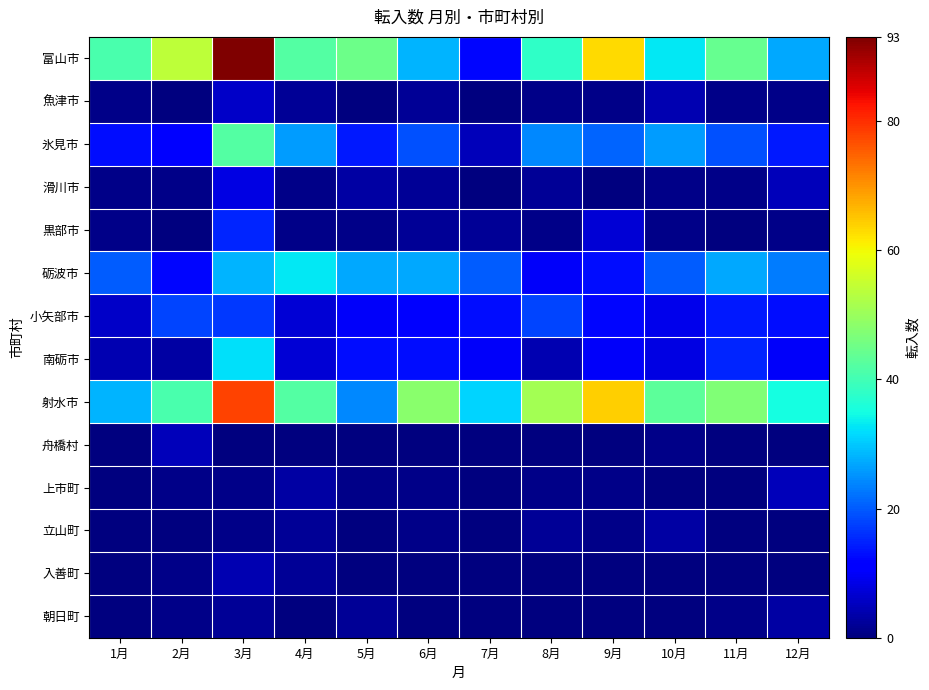

What is the spread (max minus min) of values at 8月?

51